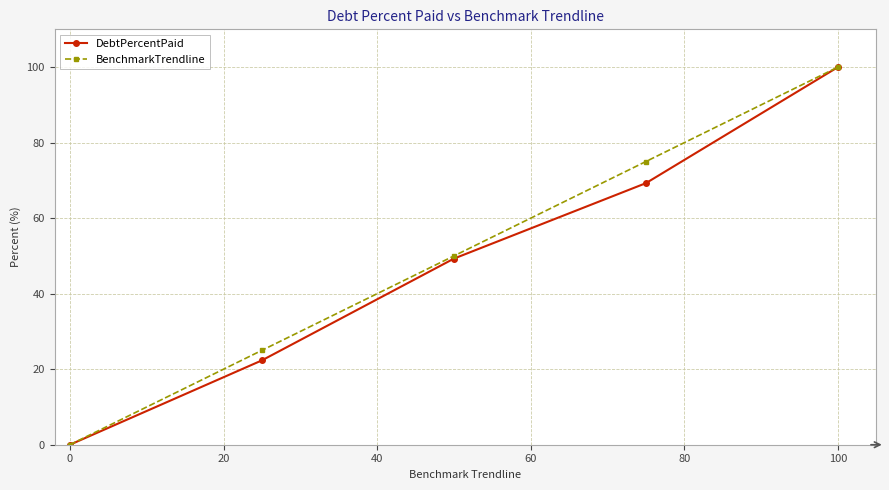

Reading left to right, extract all data points from this chart.

DebtPercentPaid: 0.0	22.3	49.3	69.3	100.0
BenchmarkTrendline: 0.0	25.0	50.0	75.0	100.0